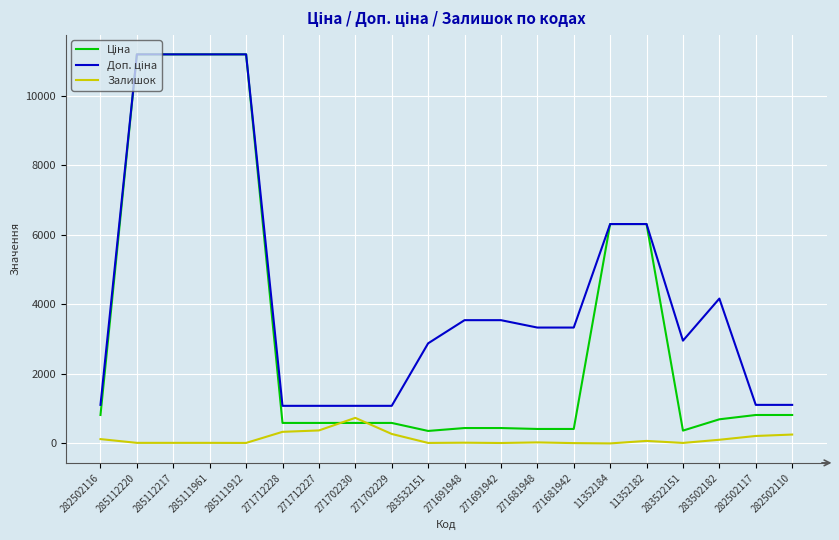

The Залишок series shows 10.0 at 271681942. True or false?

True